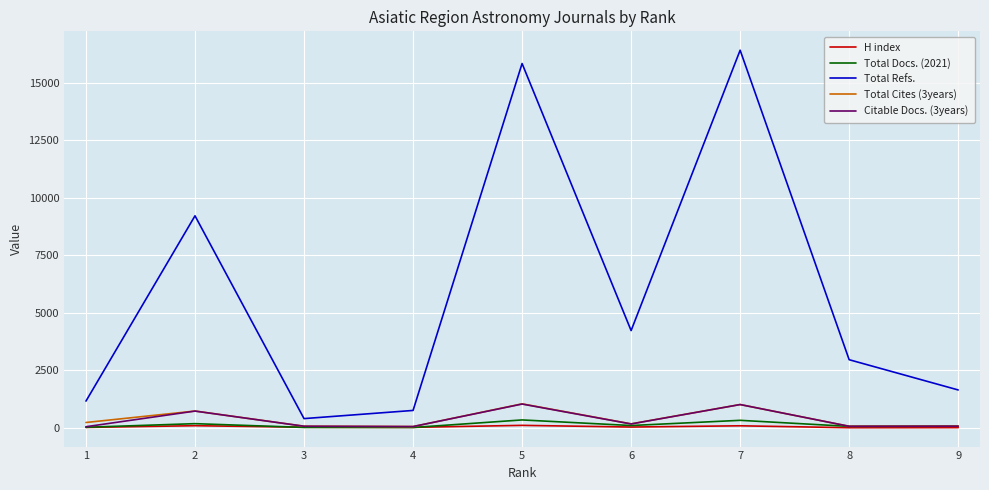

True or false: Total Refs. and H index intersect in this chart.

False